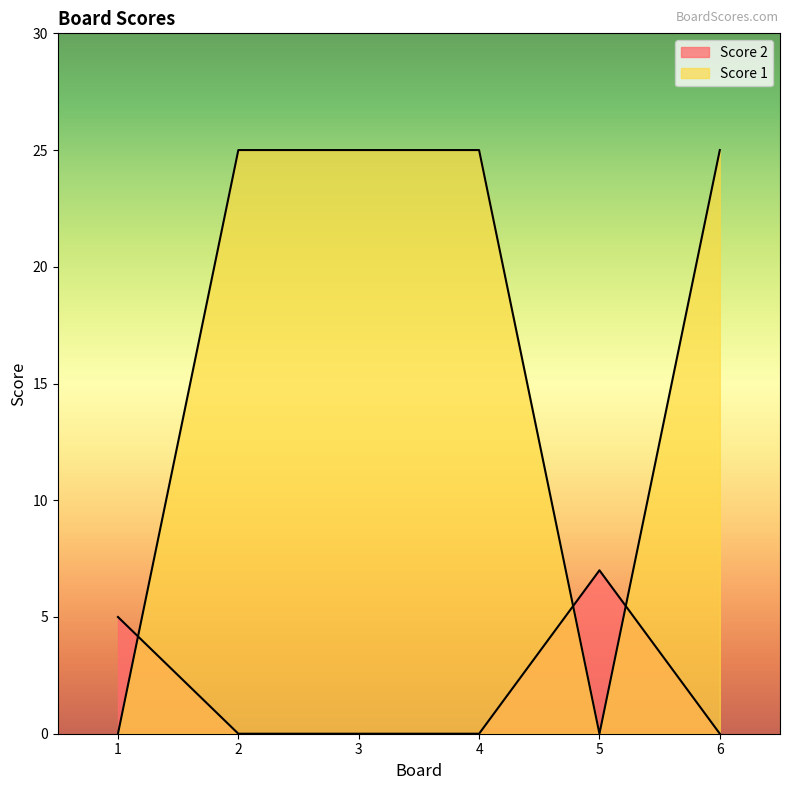

At which label is Score 2 closest to 3?

1